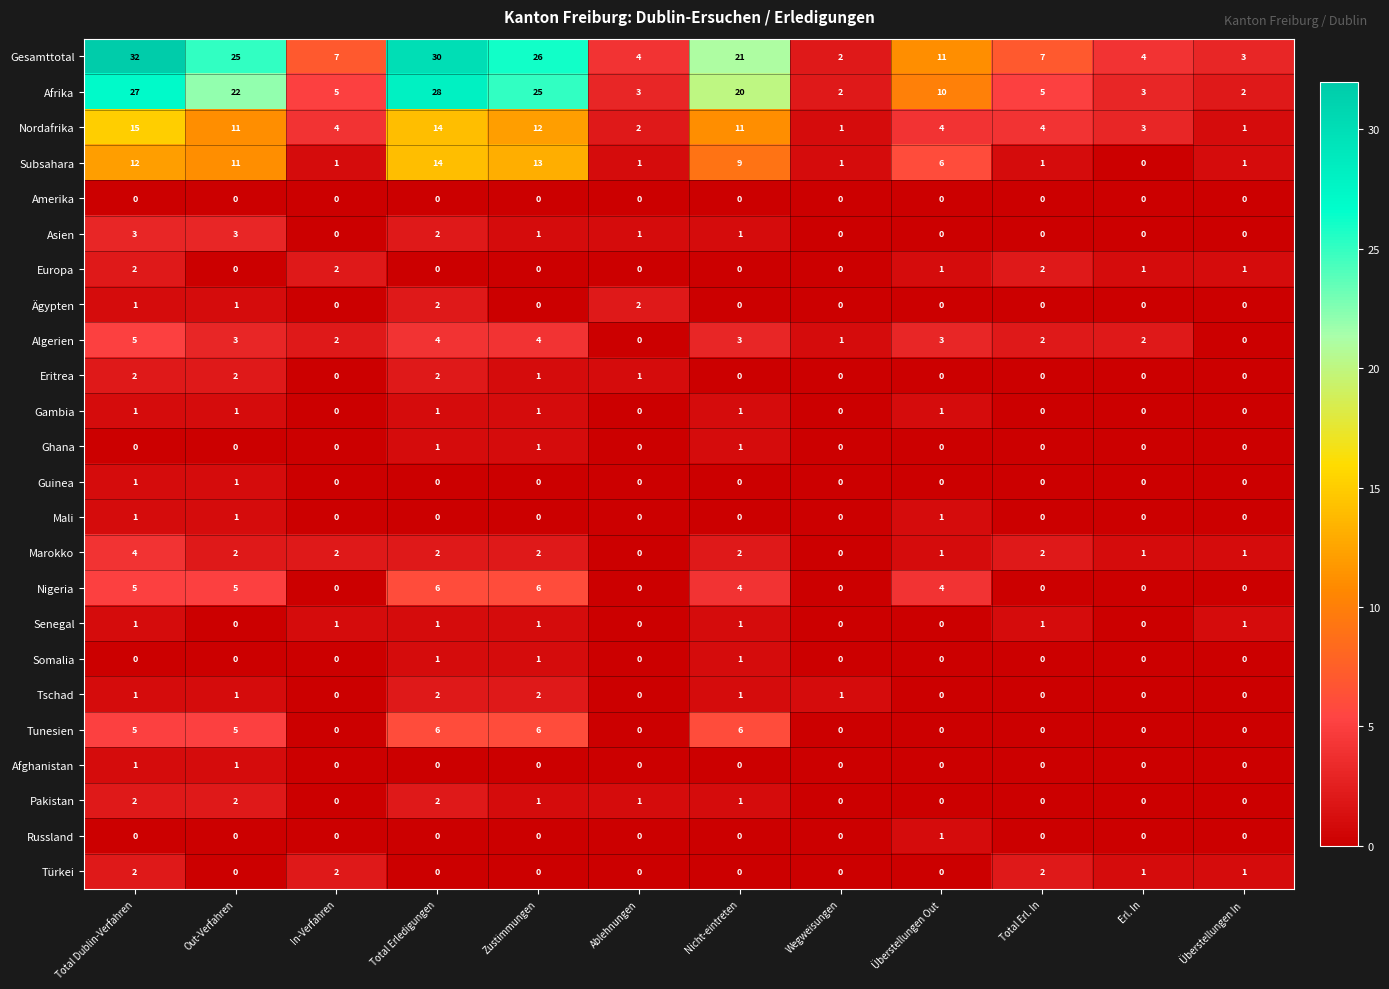

What is the total value across all series at Zustimmungen?

103